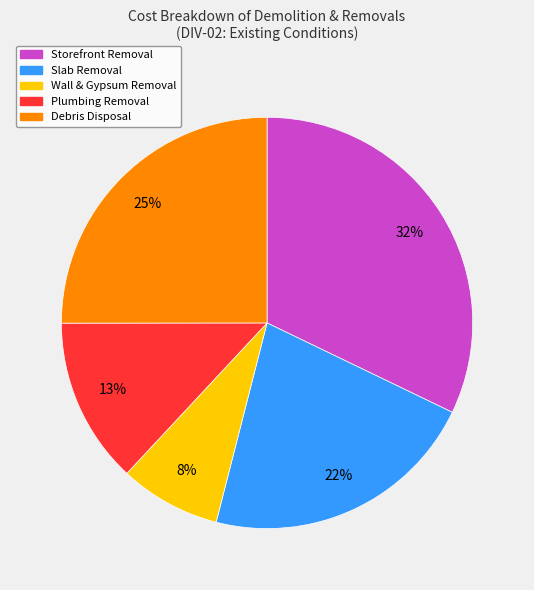

Does any single category account for the majority?

No